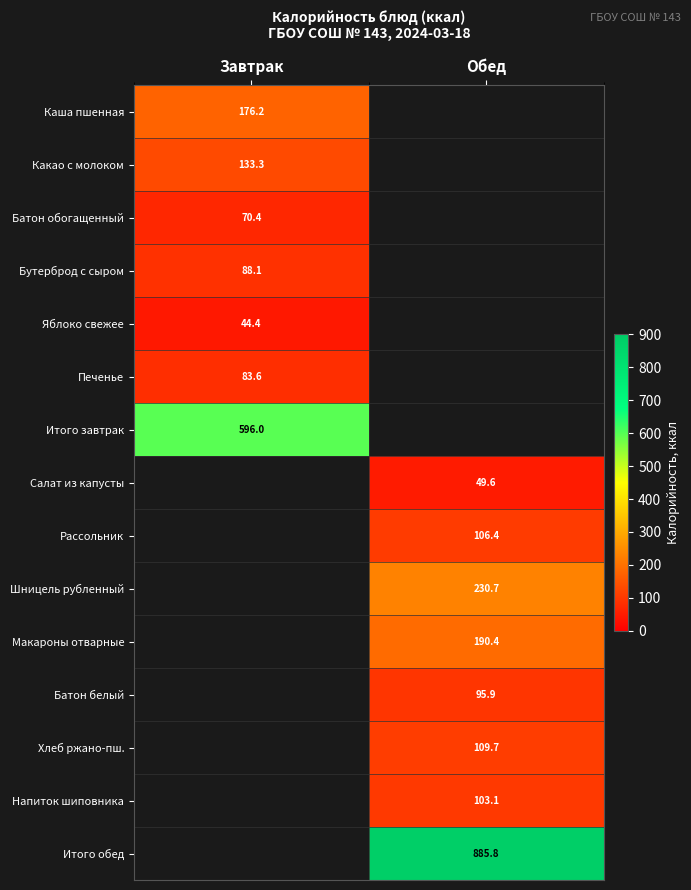

How many data points does each series have?

2